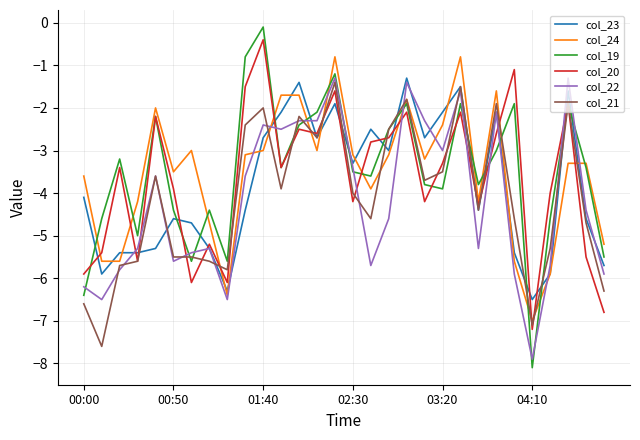

After their last crossing, which series has the higher values: col_20 or col_22?

col_22